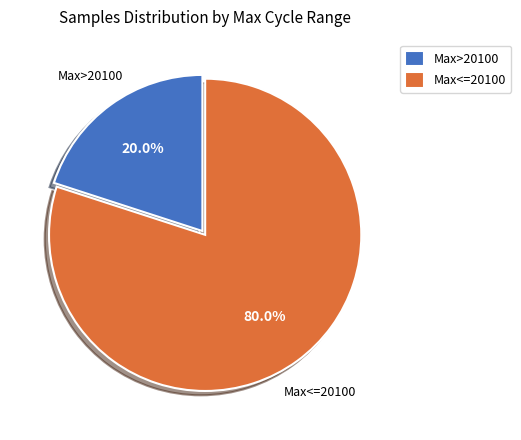

What is the total percentage of Max<=20100 and Max>20100?

100.0%